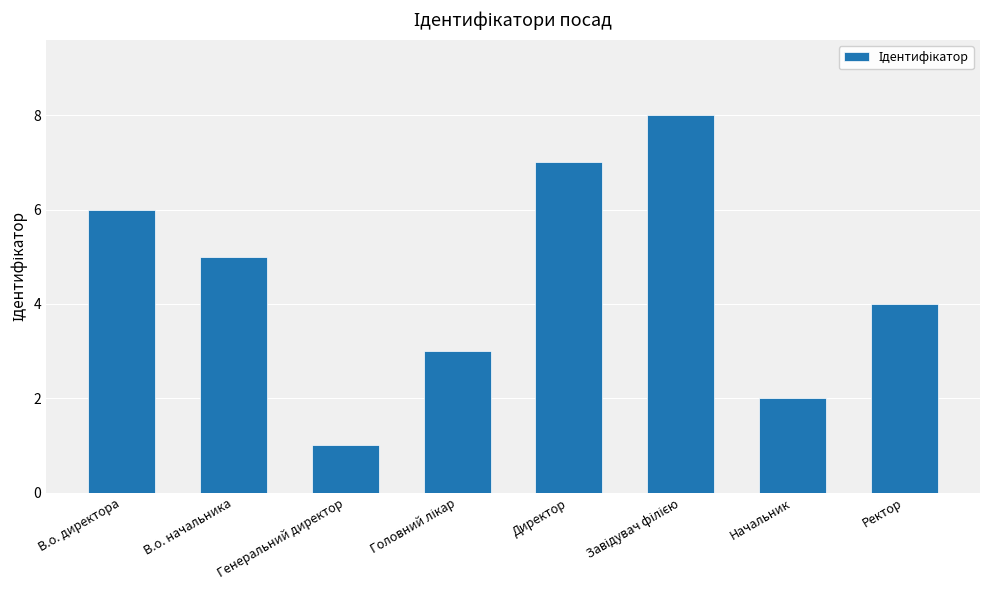

Which label corresponds to the smallest value in the chart?

Генеральний директор